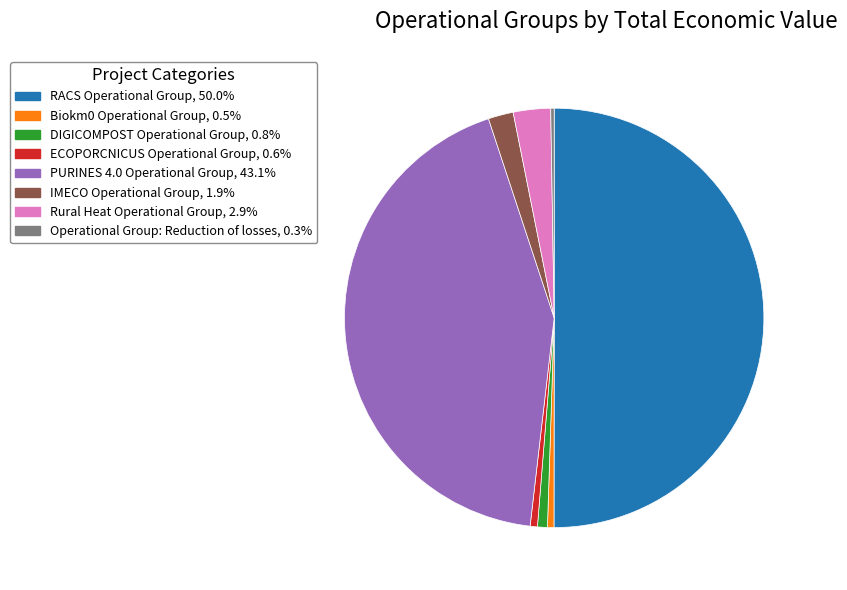

What is the ratio of the value at Rural Heat Operational Group to the value at DIGICOMPOST Operational Group?

3.8